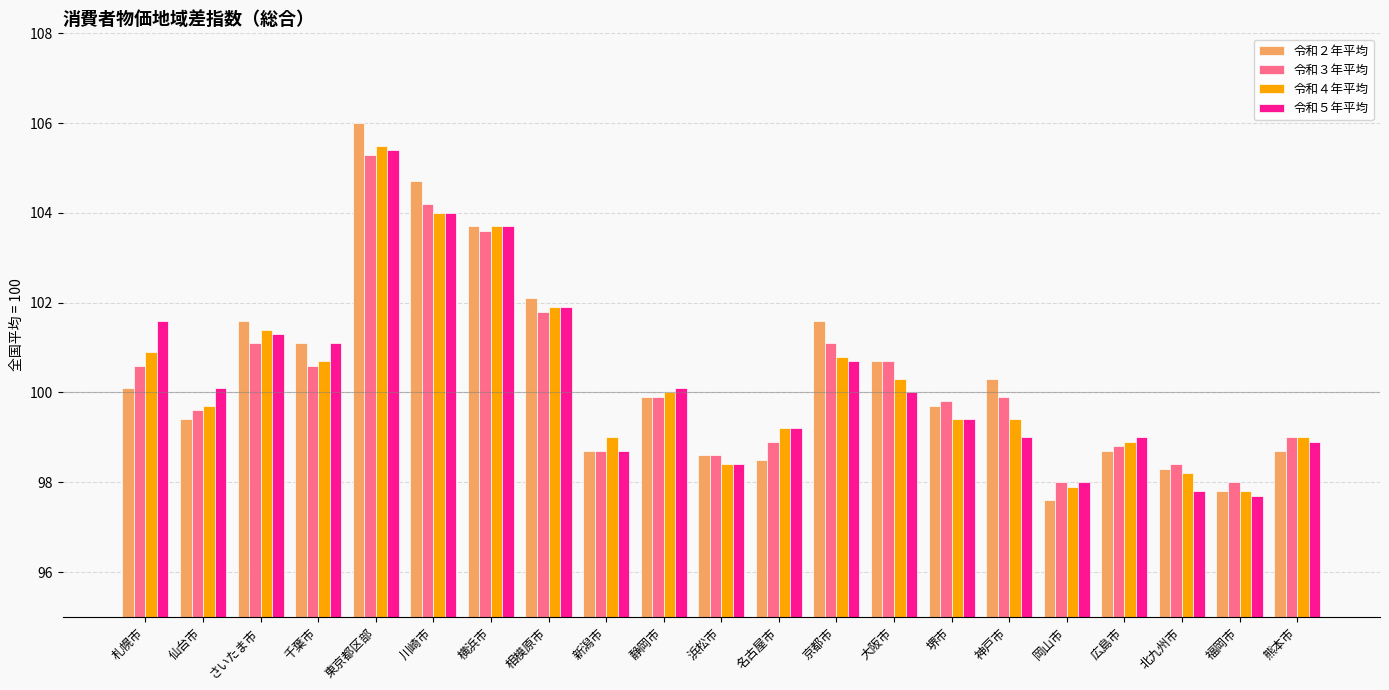

What is the spread (max minus min) of values at 相模原市?

0.3